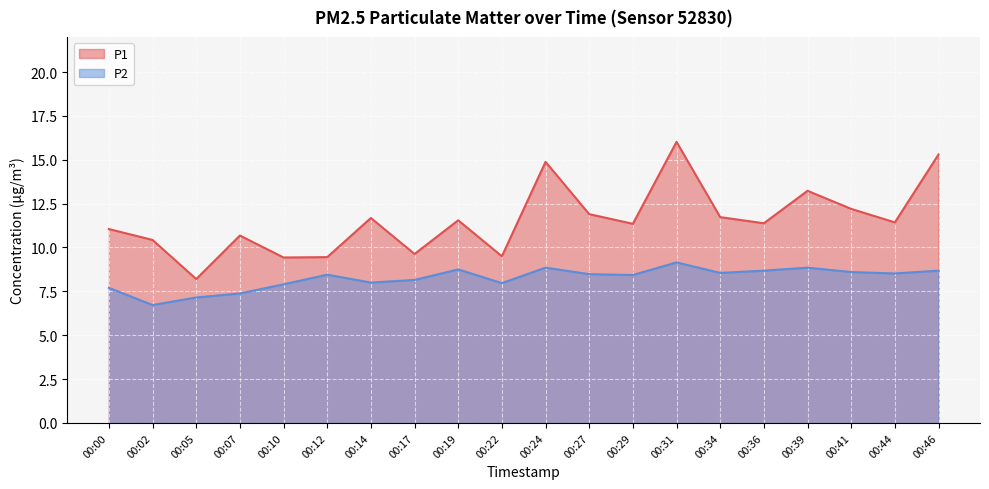

Reading left to right, what are all the values shown in this chart?

P1: 11.1	10.4	8.2	10.7	9.4	9.4	11.7	9.6	11.6	9.5	14.9	11.9	11.3	16.0	11.7	11.4	13.2	12.2	11.4	15.3
P2: 7.7	6.7	7.2	7.4	7.9	8.4	8.0	8.2	8.8	8.0	8.8	8.5	8.4	9.2	8.6	8.7	8.8	8.6	8.5	8.7